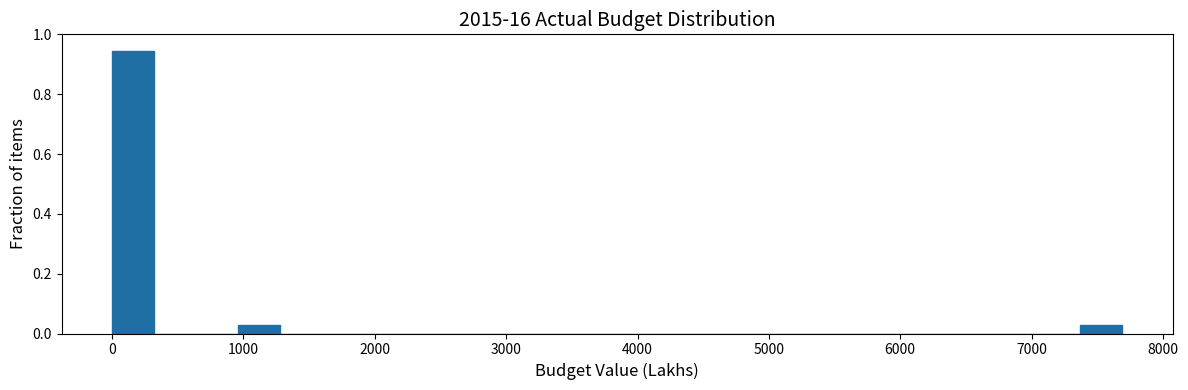

Read against the x-axis, roughly where is the centre of the tallest bar?

200